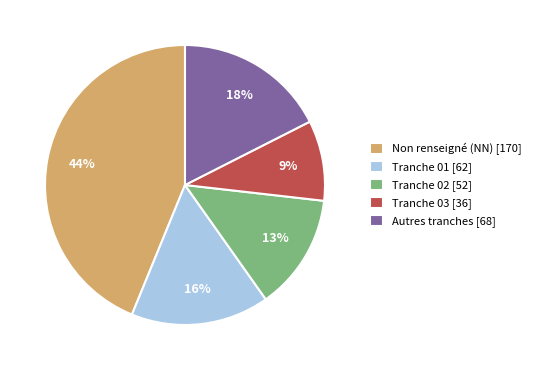

Is the sum of Tranche 02 [52] and Tranche 03 [36] greater than half?

No